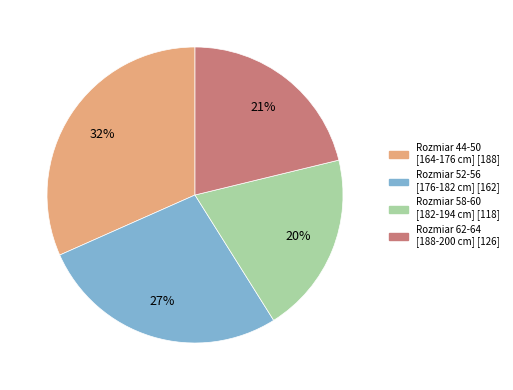

To the nearest percent, what is the average slice percentage?

25%